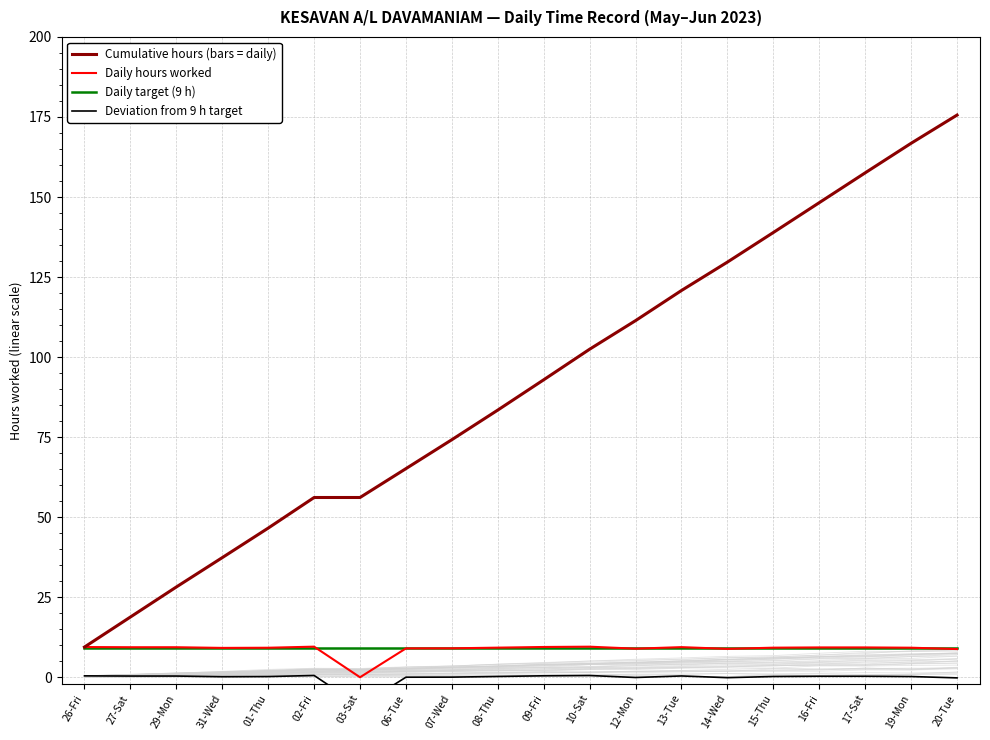

At which category does the chart reach its minimum across all series?

03-Sat